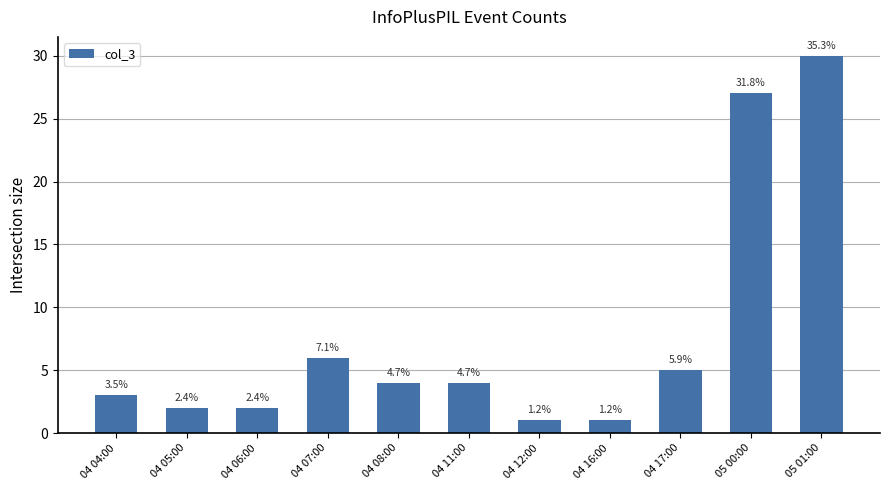

Rank the categories by value from lowest to highest.

04 12:00, 04 16:00, 04 05:00, 04 06:00, 04 04:00, 04 08:00, 04 11:00, 04 17:00, 04 07:00, 05 00:00, 05 01:00